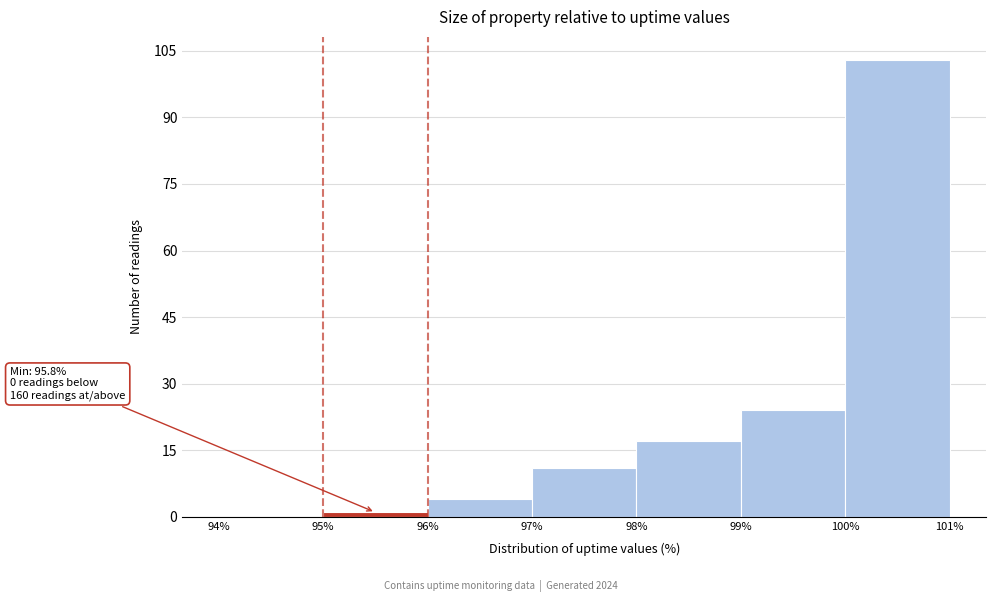

Over which range of the x-axis is the bar tallest?

100% to 101%